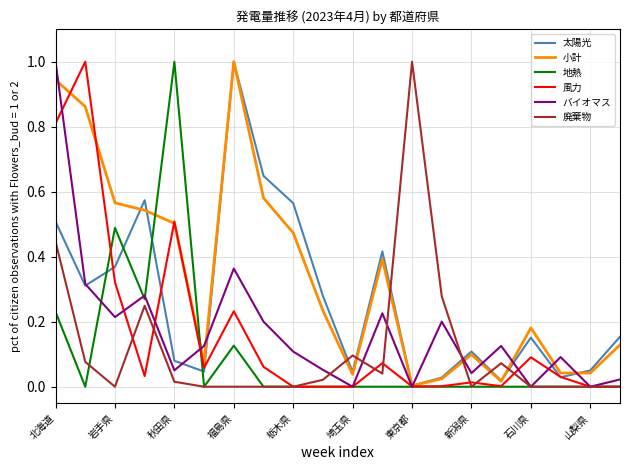

How many distinct data groups are displayed?

6